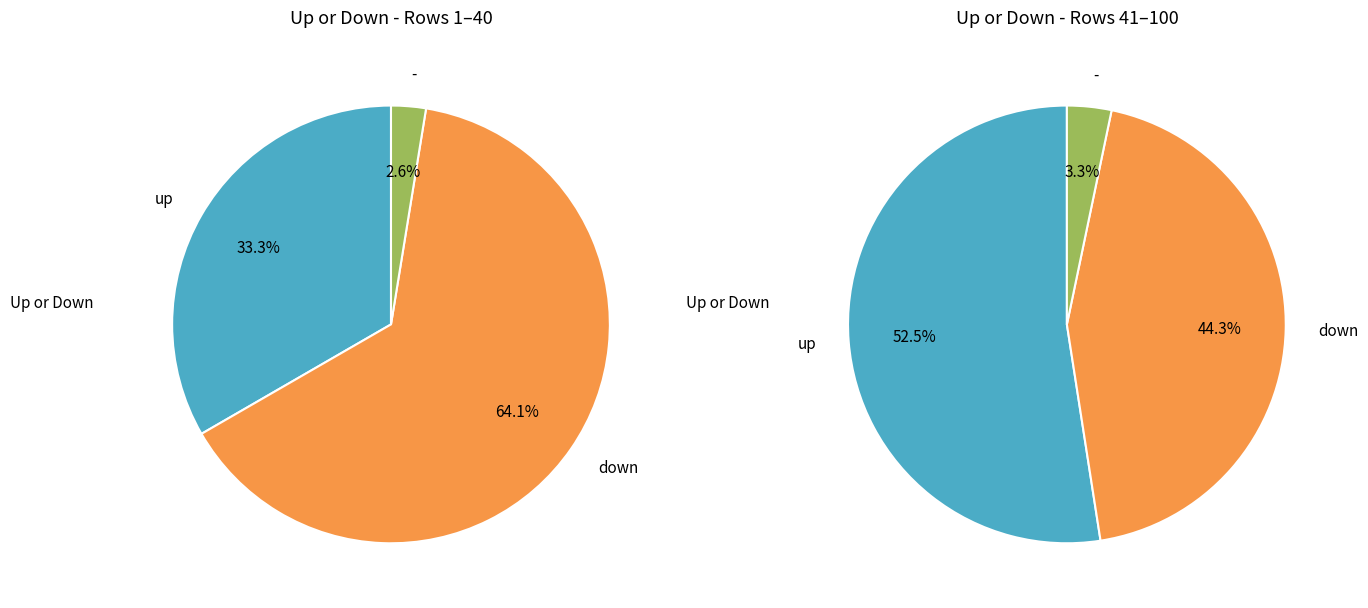

How many segments does this pie chart have?

3